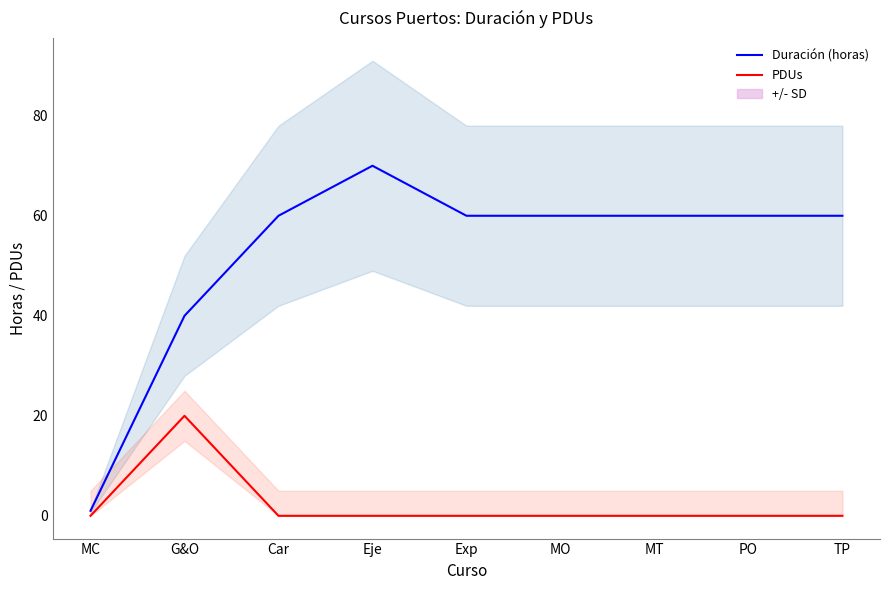

Count the number of categories in the chart.

9